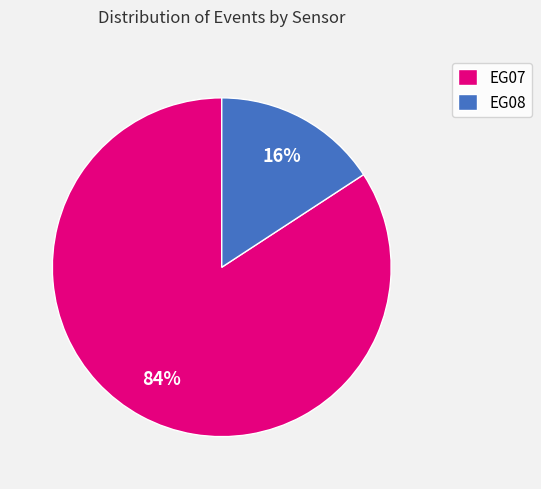

Do EG07 and EG08 together represent more than half of the pie?

Yes